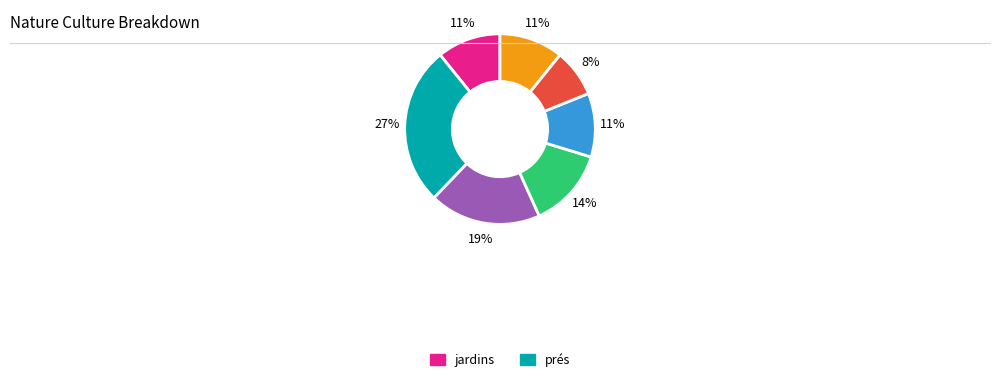

Does any single category account for the majority?

No